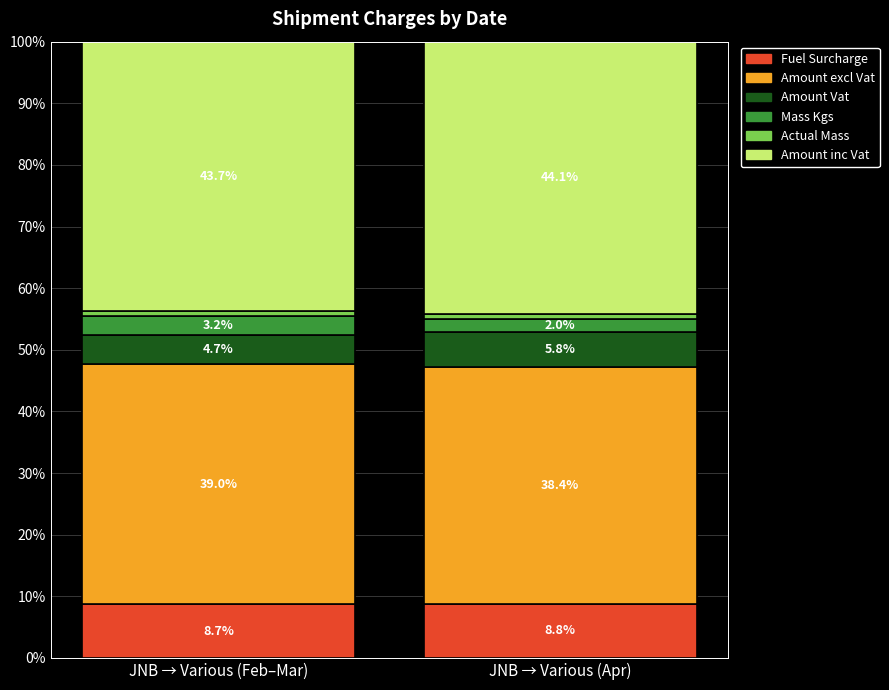

What is the lowest value of the Fuel Surcharge series?

8.7